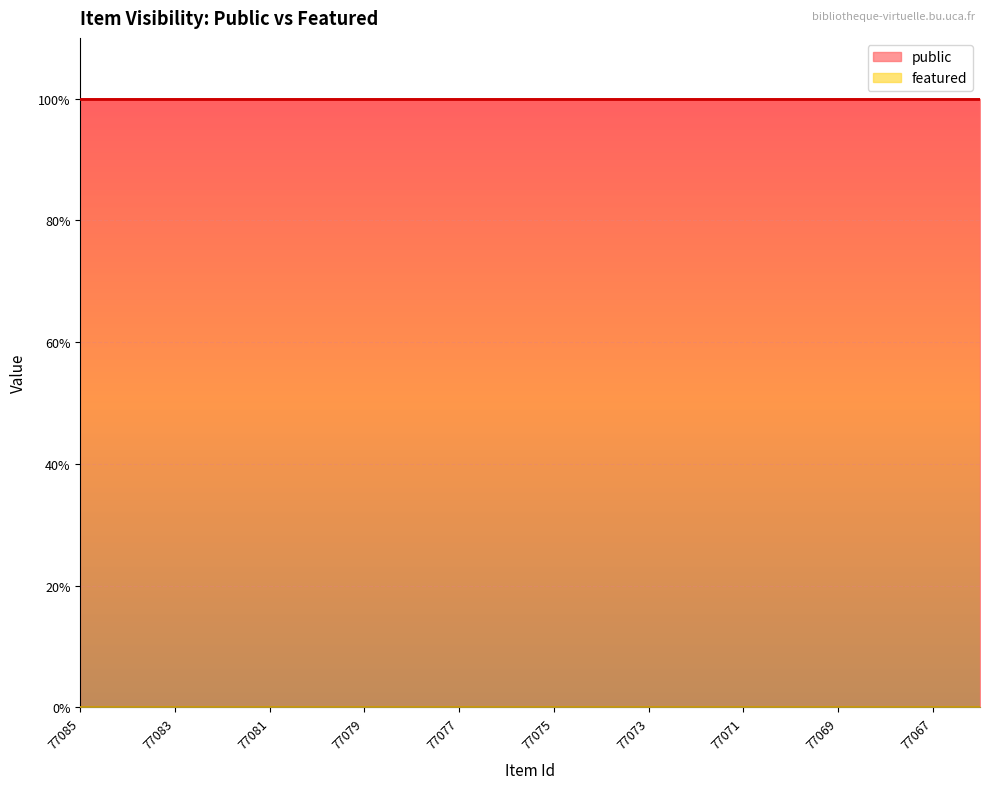

Reading right to left, transcribe all the data shown in this chart.

public: 77066=1	77067=1	77068=1	77069=1	77070=1	77071=1	77072=1	77073=1	77074=1	77075=1	77076=1	77077=1	77078=1	77079=1	77080=1	77081=1	77082=1	77083=1	77084=1	77085=1
featured: 77066=0	77067=0	77068=0	77069=0	77070=0	77071=0	77072=0	77073=0	77074=0	77075=0	77076=0	77077=0	77078=0	77079=0	77080=0	77081=0	77082=0	77083=0	77084=0	77085=0